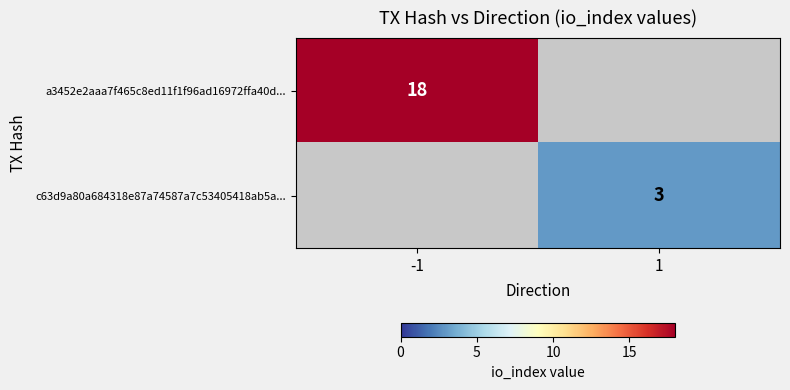

Is it true that c63d9a80a684318e87a74587a7c53405418ab5a... equals 3 at 1?

True